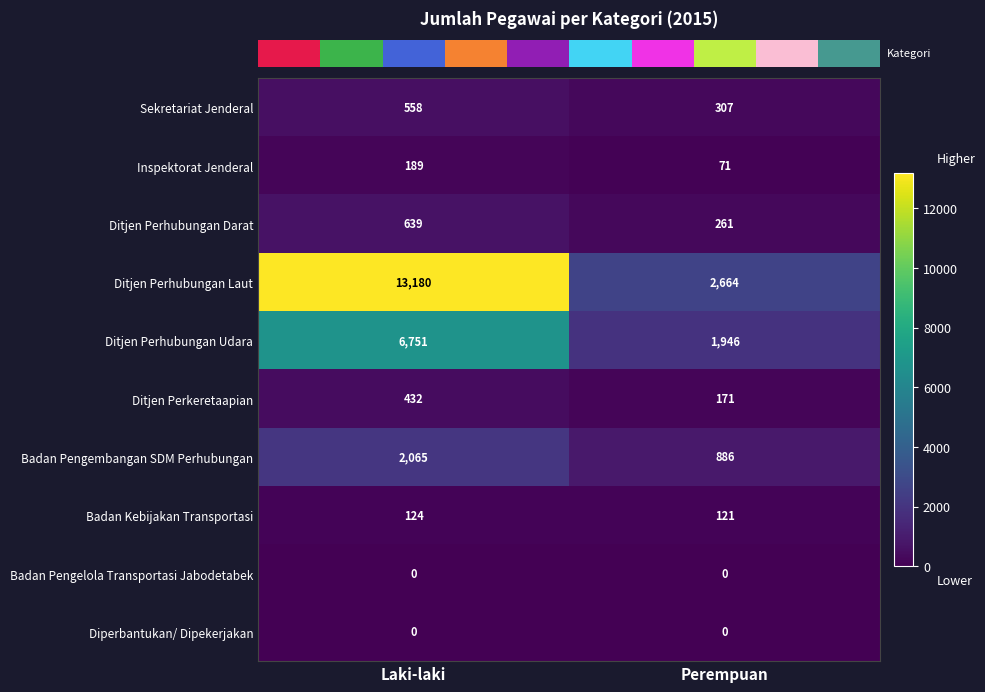

Between Laki-laki and Perempuan, which series saw the biggest shift?

Ditjen Perhubungan Laut